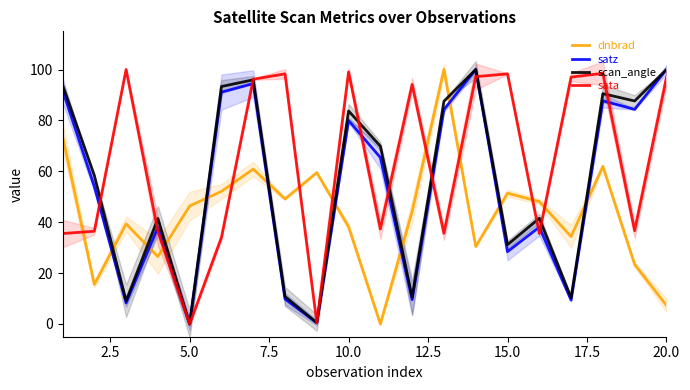

What are all the series names shown in the legend?

dnbrad, satz, scan_angle, sata